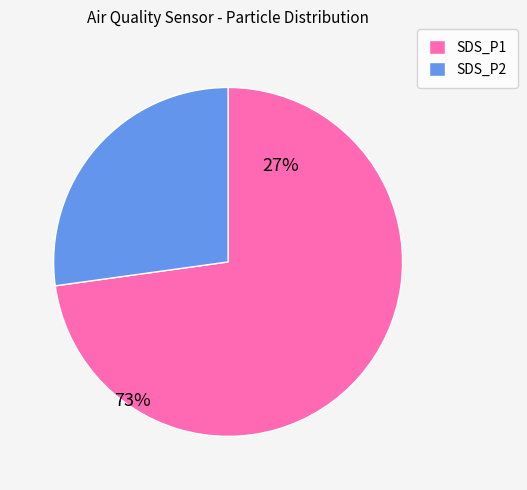

What is the largest slice in the pie chart?

SDS_P1